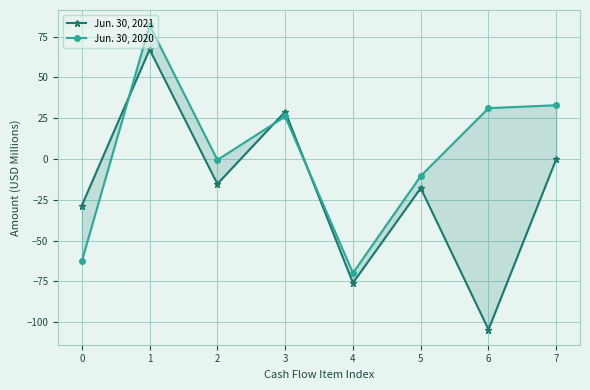

What is the average value of the Jun. 30, 2020 series?

3.6